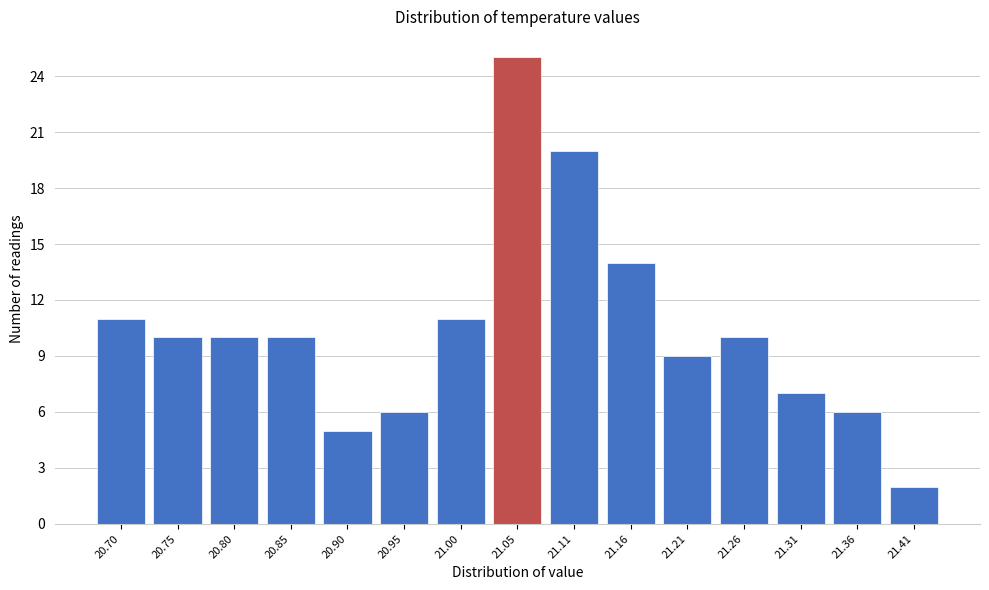

Reading left to right, extract all data points from this chart.

20.70=11	20.75=10	20.80=10	20.85=10	20.90=5	20.95=6	21.00=11	21.05=25	21.11=20	21.16=14	21.21=9	21.26=10	21.31=7	21.36=6	21.41=2